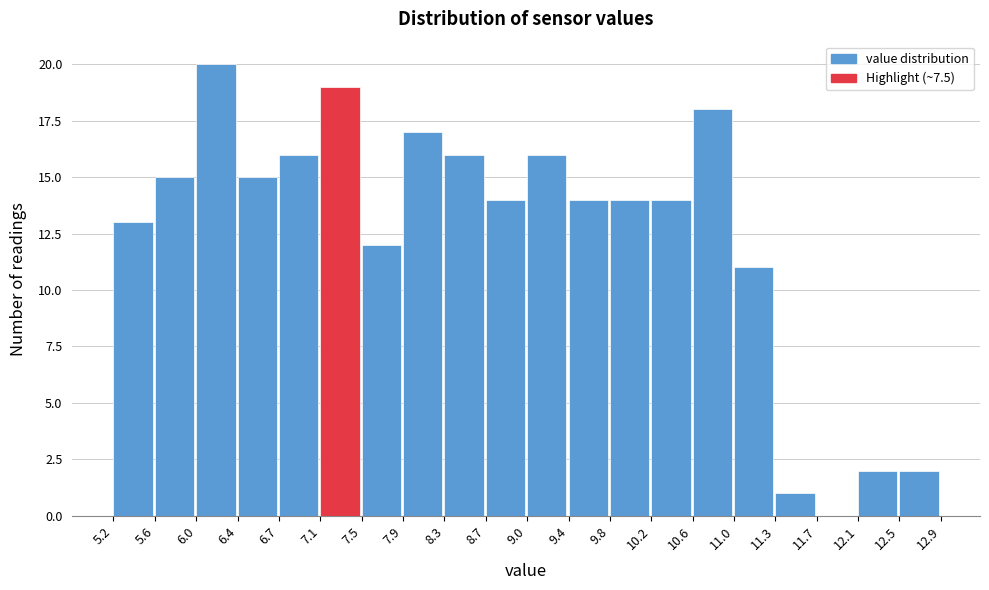

What is the height of the bar covering 9.8 to 10.2 on the x-axis? The values are not printed on the chart, so give them approximately, as read against the axis.

14